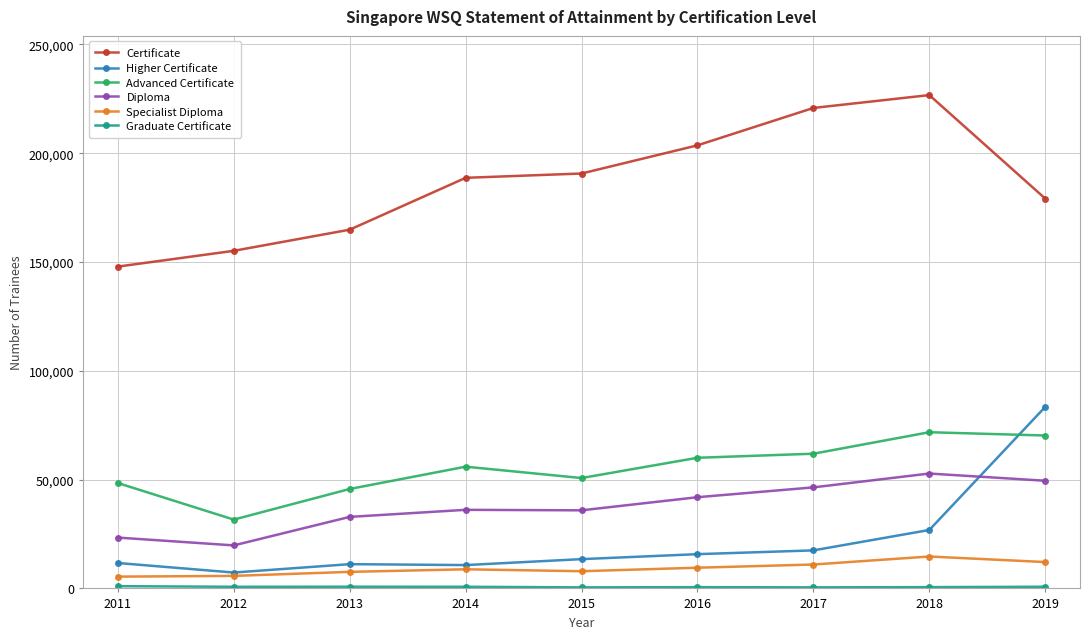

What is the greatest value displayed?

226721